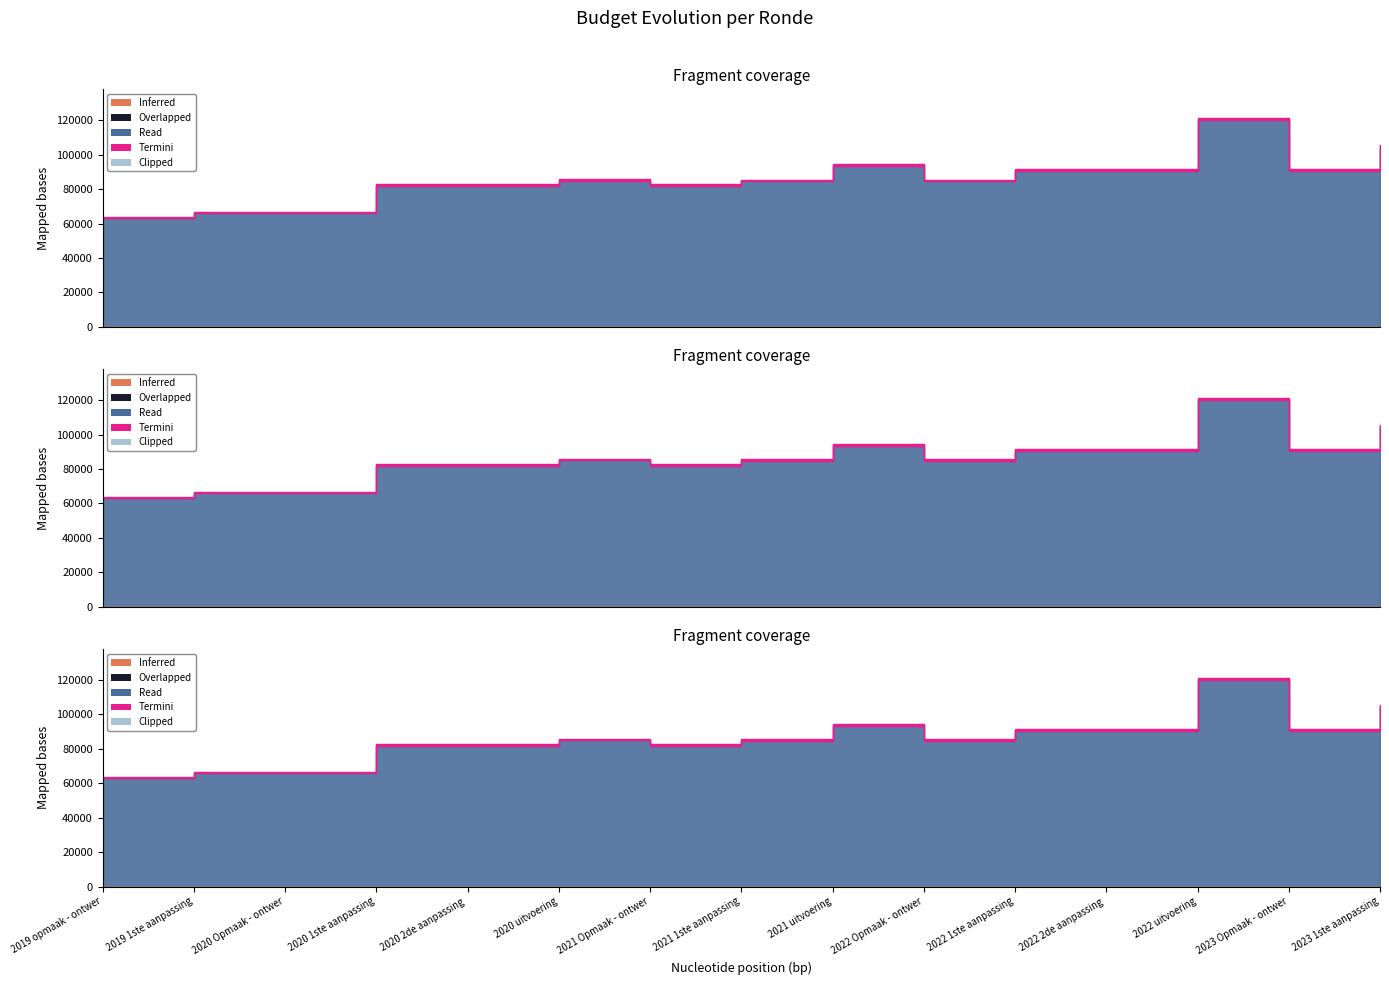

What is the greatest value displayed?

120032